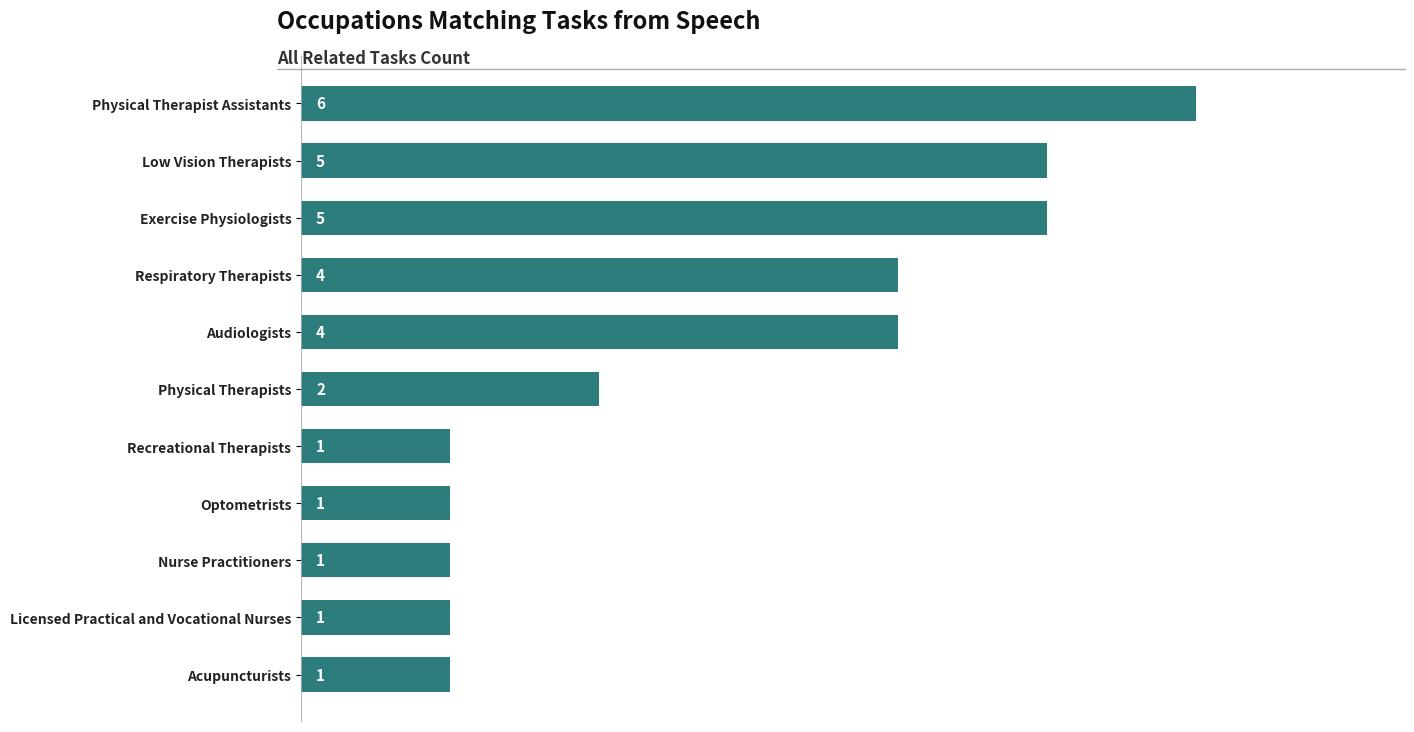

What is the change in value from Physical Therapist Assistants to Physical Therapists?

-4